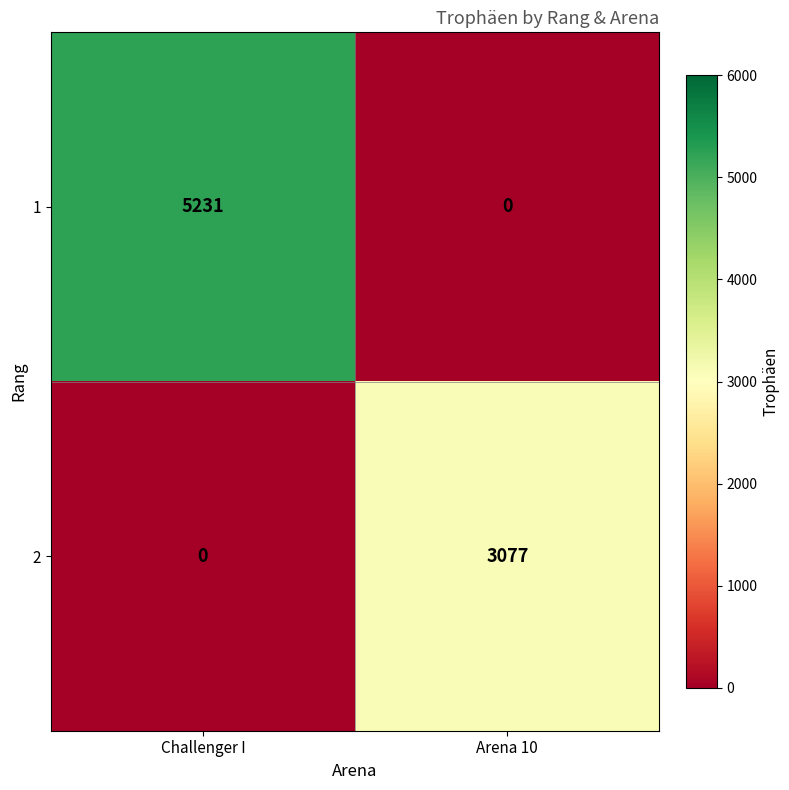

Which series has the largest total across all categories?

1